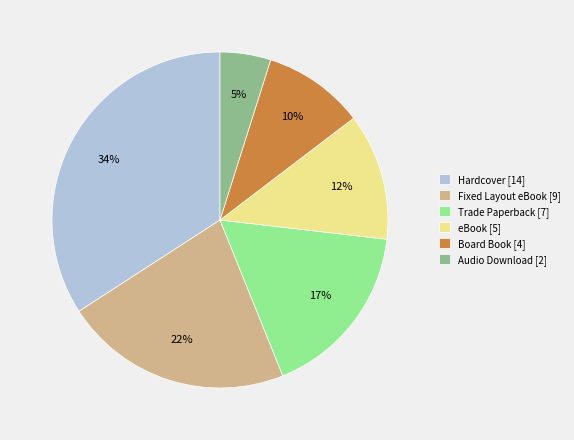

To the nearest percent, what is the combined percentage of Audio Download [2] and Fixed Layout eBook [9]?

27%